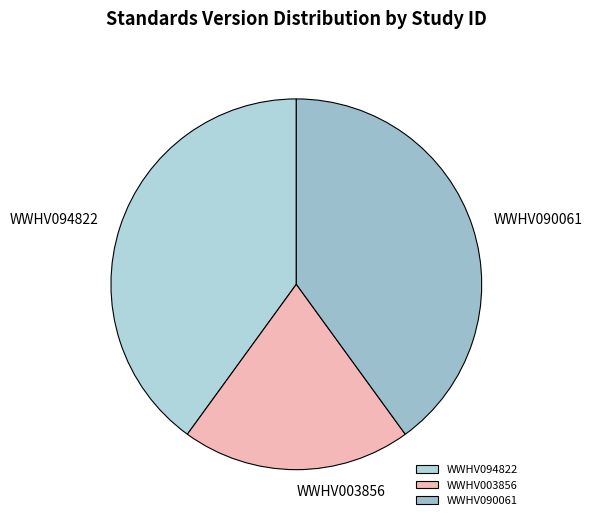

Is it true that WWHV090061 is 40% of the pie?

True